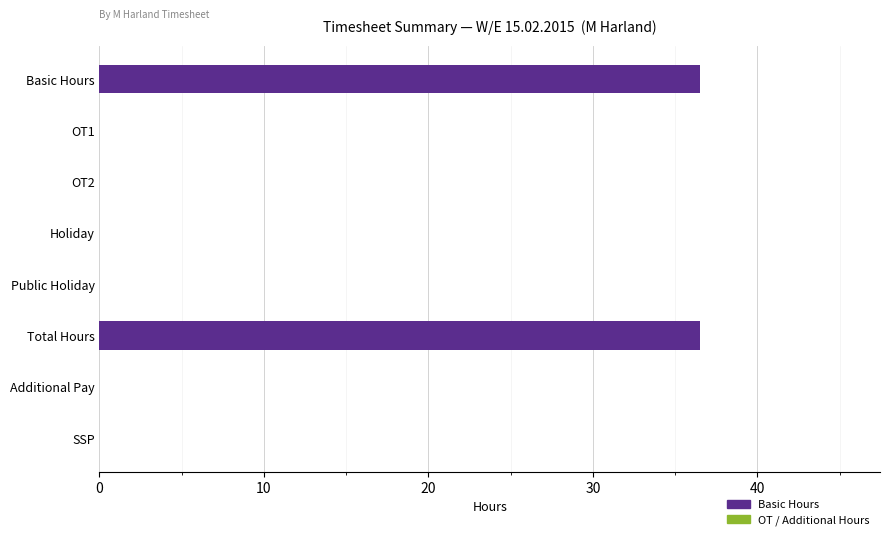

Reading bottom to top, extract all data points from this chart.

SSP=0.0	Additional Pay=0.0	Total Hours=36.5	Public Holiday=0.0	Holiday=0.0	OT2=0.0	OT1=0.0	Basic Hours=36.5